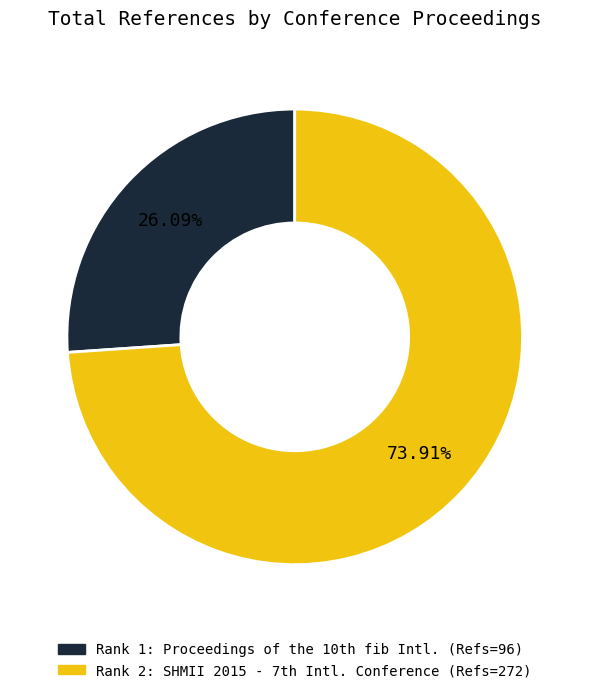

The Rank 2: SHMII 2015 slice represents 74% of the pie. True or false?

True